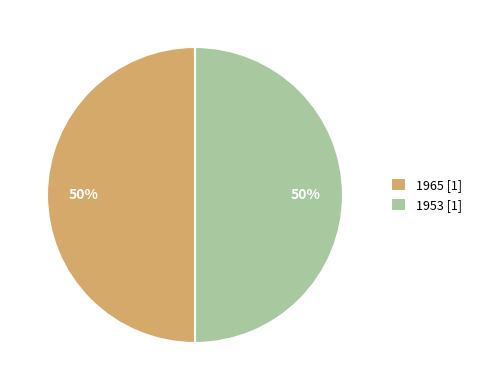

Do 1953 [1] and 1965 [1] together represent more than half of the pie?

Yes